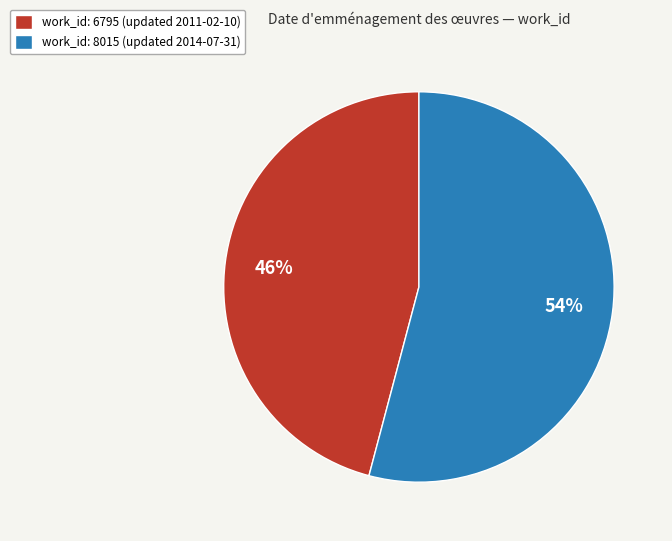

Combined, do work_id: 8015 (updated 2014-07-31) and work_id: 6795 (updated 2011-02-10) account for over 50%?

Yes